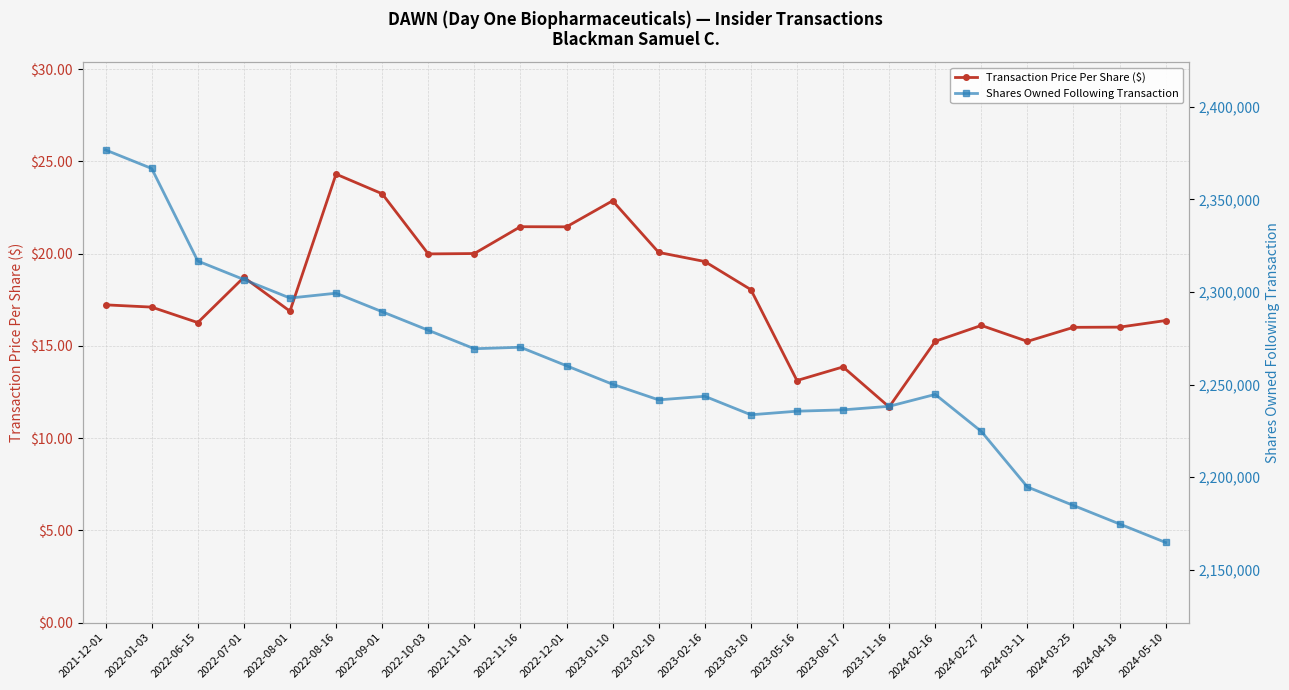

What value does the Shares Owned Following Transaction series have at 2023-01-10?

2250148.0